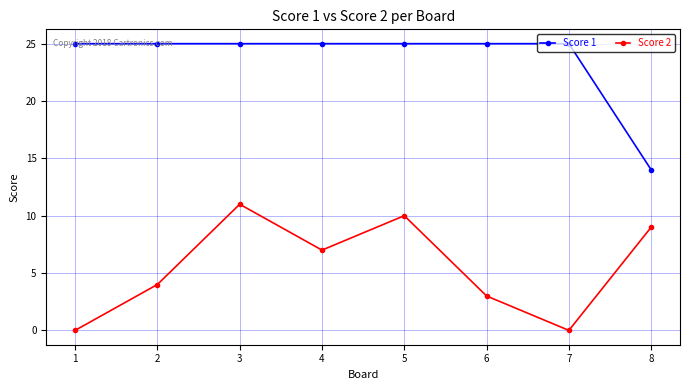

True or false: Score 1 and Score 2 cross at least once.

False